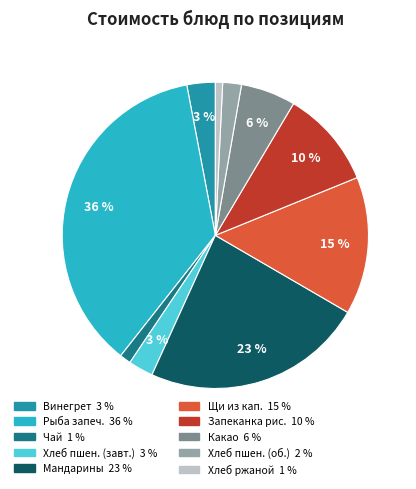

To the nearest percent, what is the combined percentage of Мандарины 23 % and Хлеб пшен. (завт.) 3 %?

26%